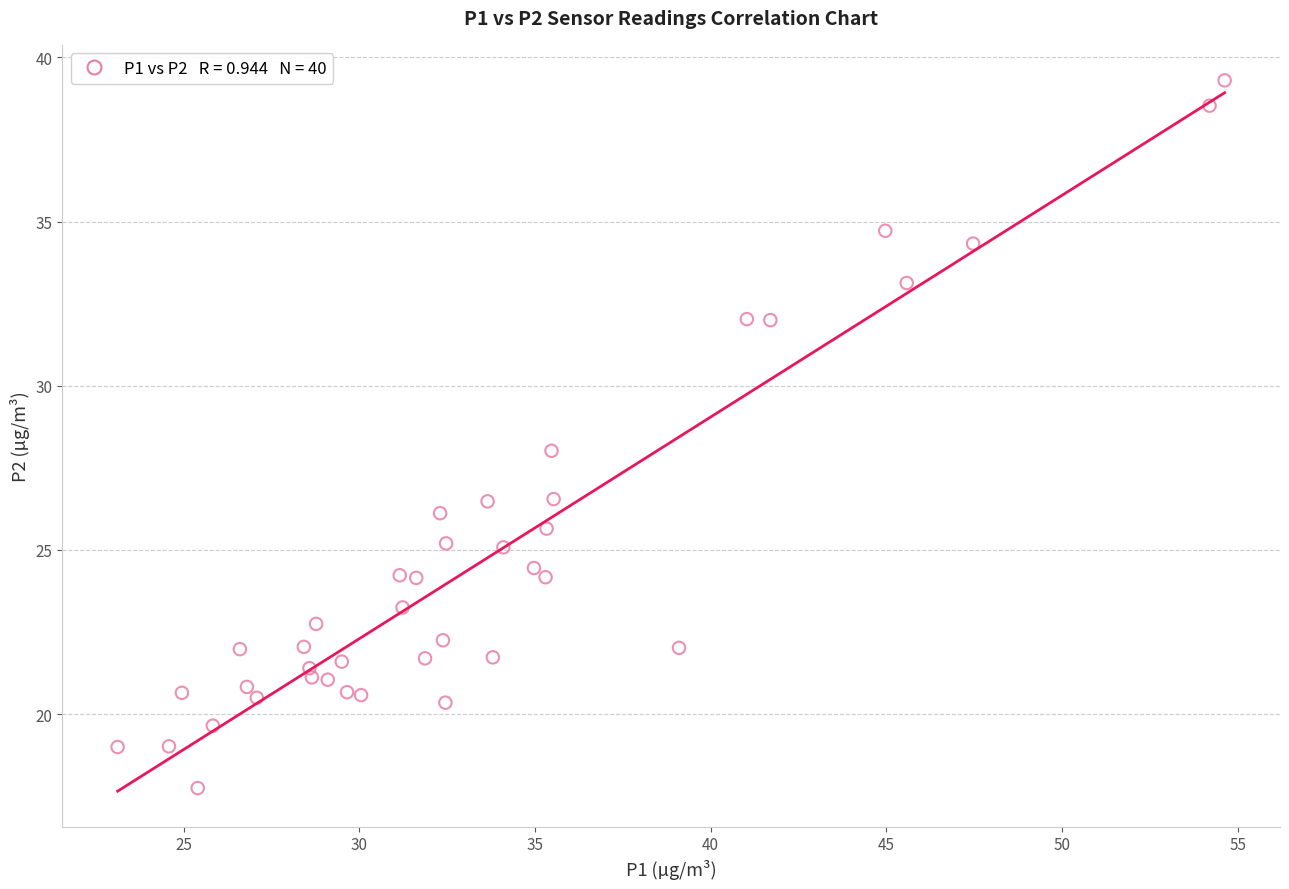

What is the range of X values (max minus min)?

31.5